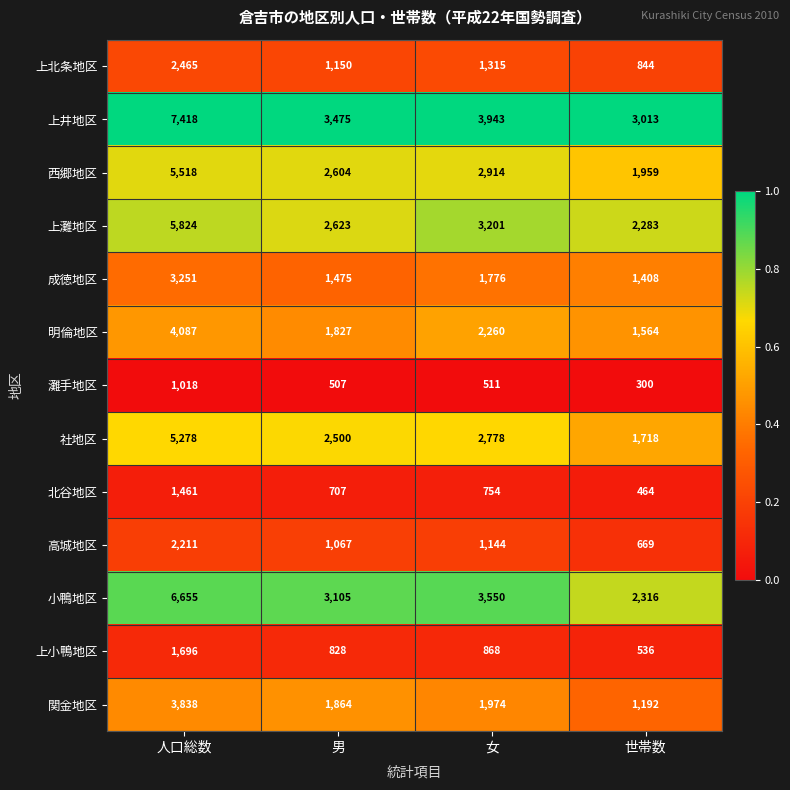

Rank the series at 男 from highest to lowest value.

上井地区, 小鴨地区, 上灘地区, 西郷地区, 社地区, 関金地区, 明倫地区, 成徳地区, 上北条地区, 高城地区, 上小鴨地区, 北谷地区, 灘手地区